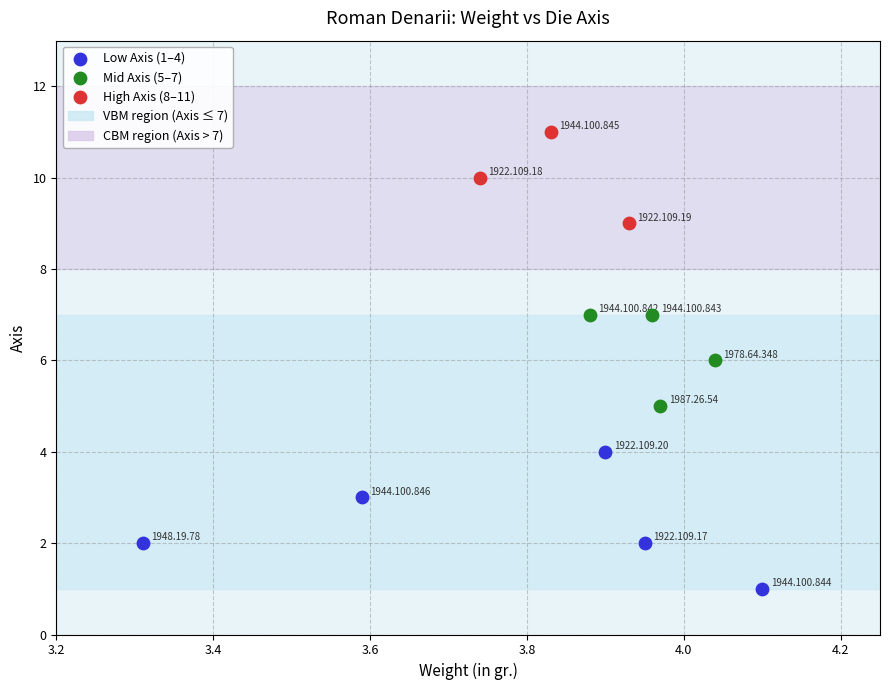

Which series contains the lowest Y value?

Low Axis (1–4)